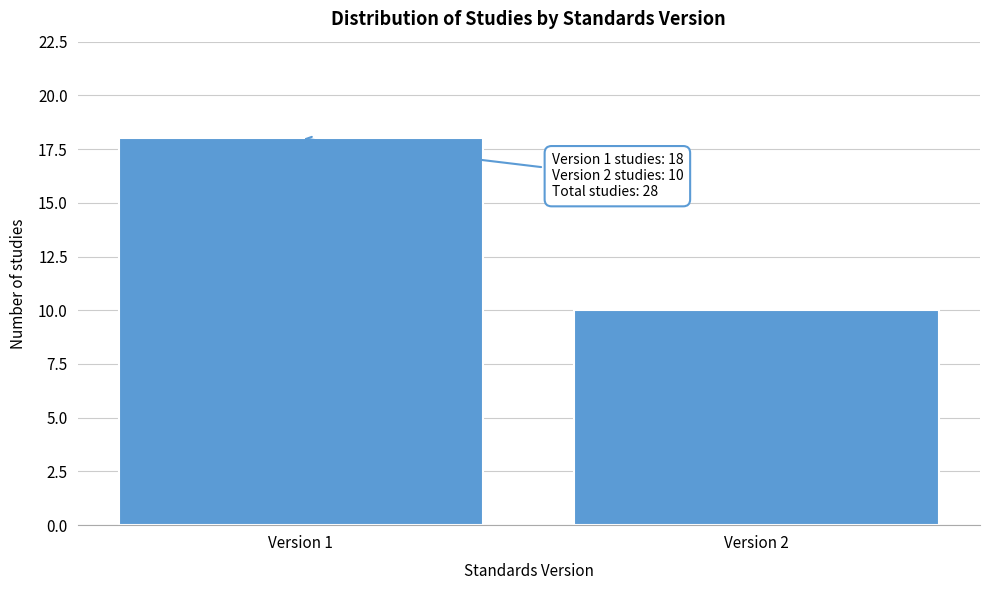

Reading left to right, transcribe all the data shown in this chart.

Version 1=18	Version 2=10